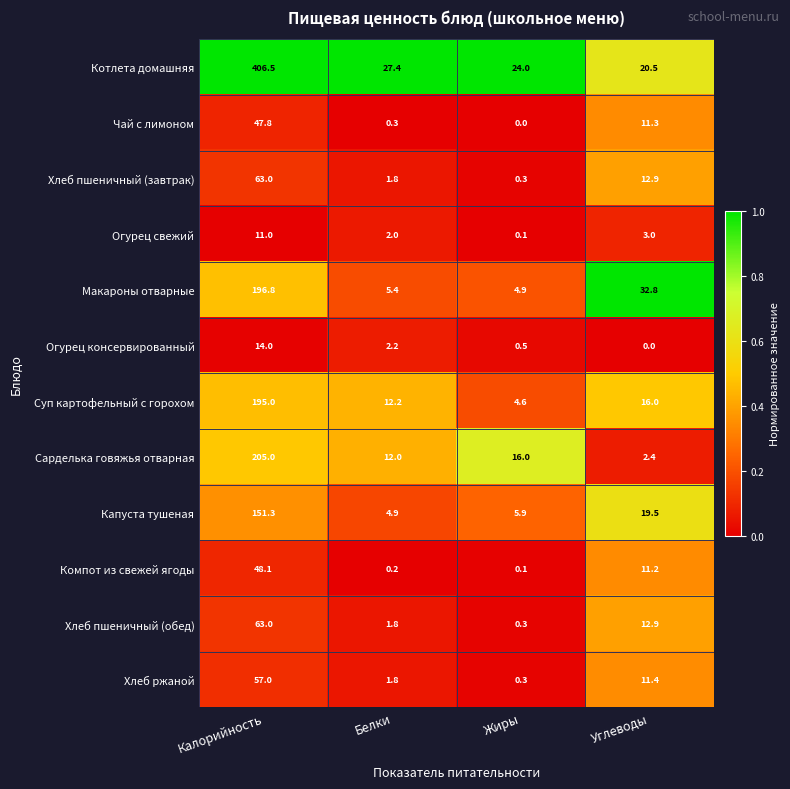

List the labels in order of Котлета домашняя value, largest first.

Калорийность, Белки, Жиры, Углеводы